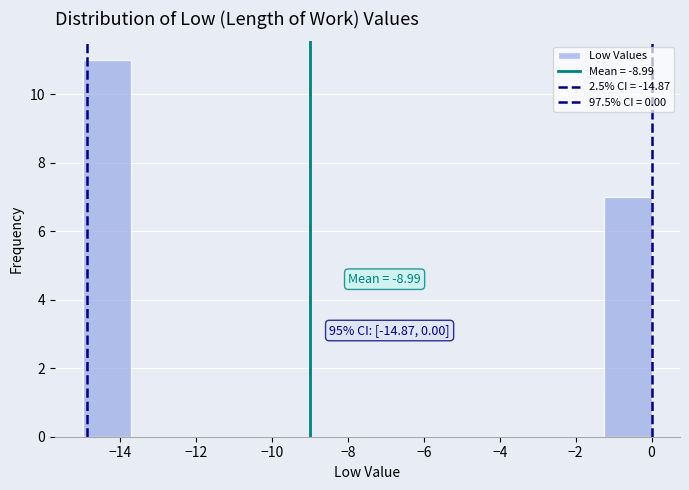

Which range on the x-axis has the tallest bar?

-15.0 to -13.8